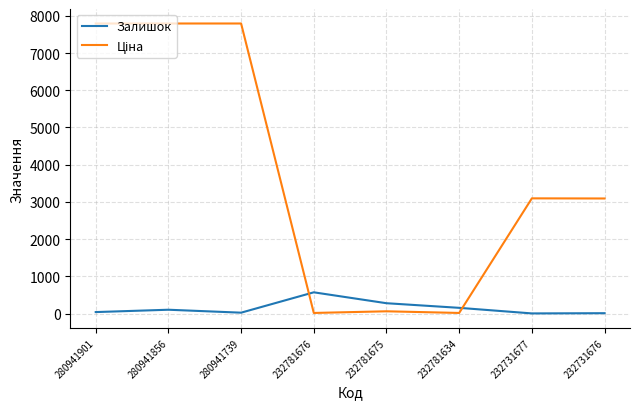

What is the difference between the maximum and second lowest values in the Залишок series?

561.0